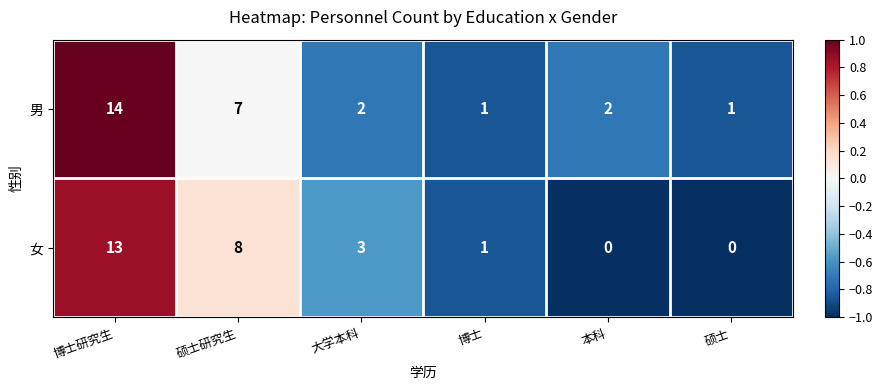

Reading left to right, list all the values displayed in this chart.

男: 14	7	2	1	2	1
女: 13	8	3	1	0	0